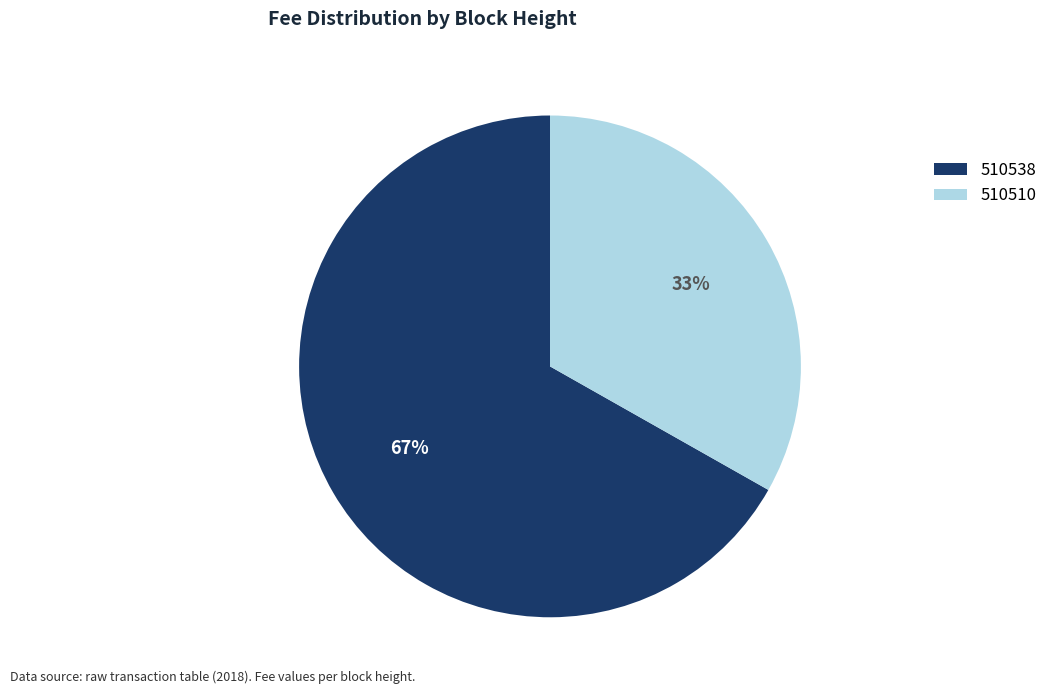

Which category has the biggest portion of the pie?

510538